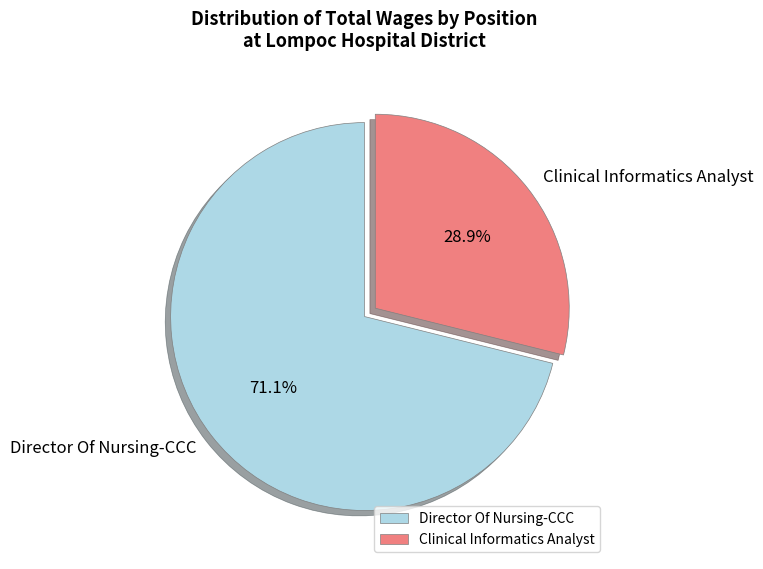

How many slices are in this pie chart?

2